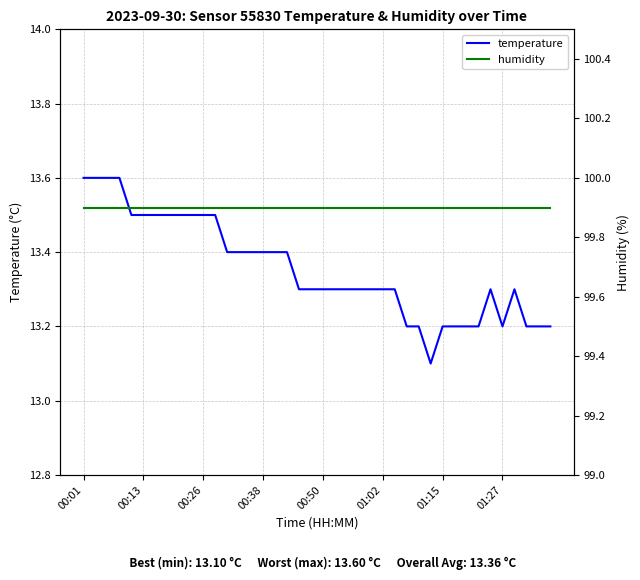

What position from the right is 13?

27